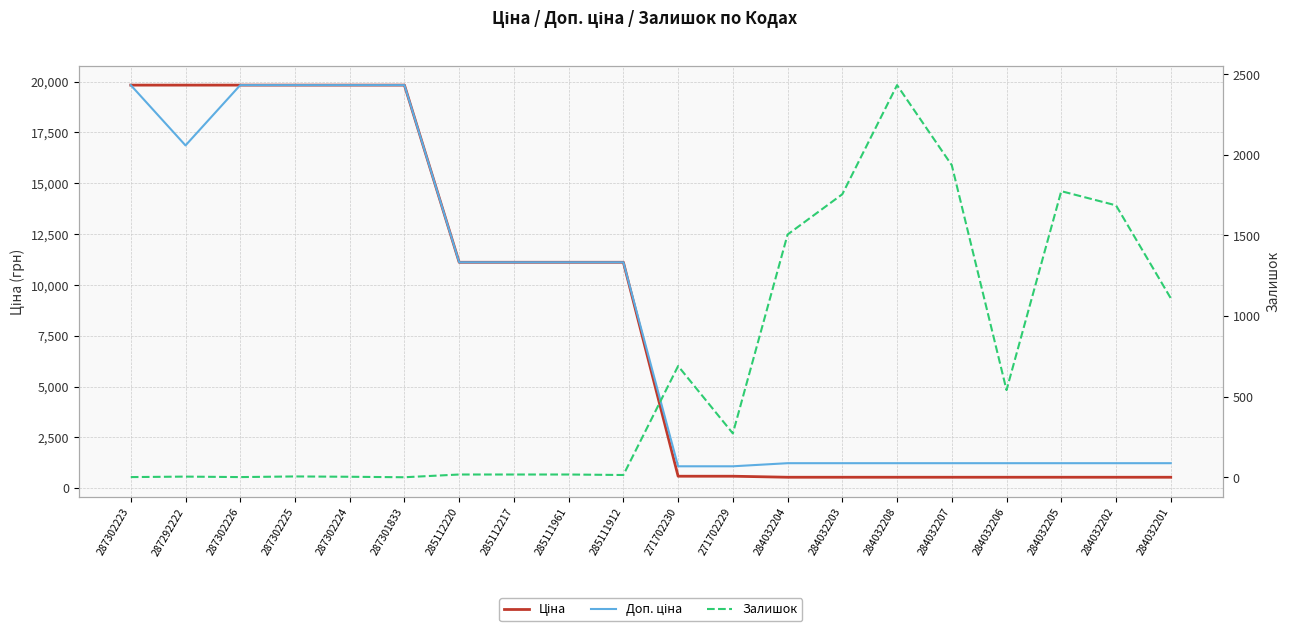

What is the difference between the highest and lowest values at 287302223?

19830.1